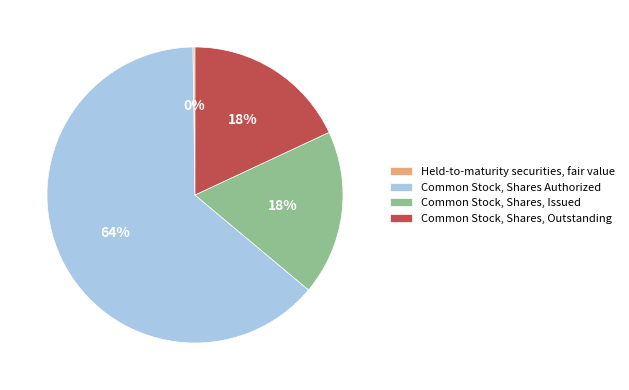

Combined, do Common Stock, Shares, Outstanding and Common Stock, Shares Authorized account for over 50%?

Yes